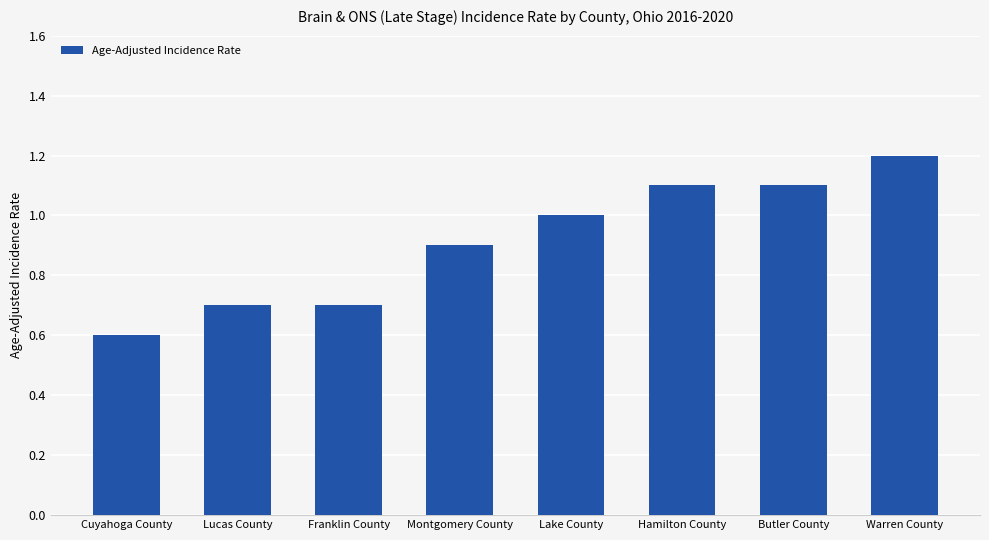

True or false: the data shows 0.9 at Cuyahoga County.

False